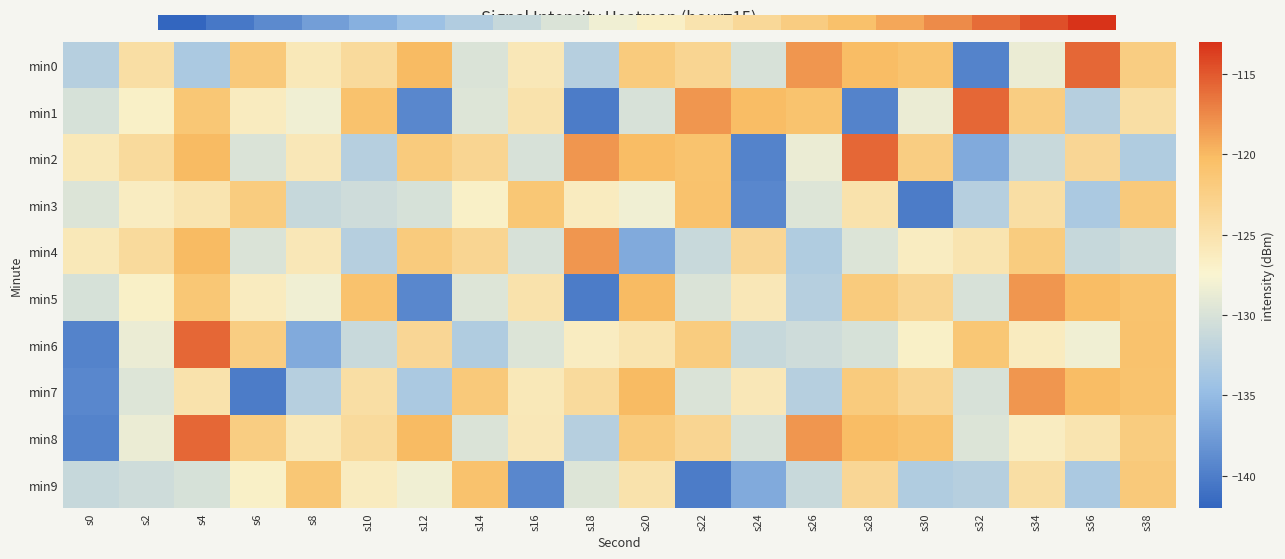

Count the number of categories in the chart.

20